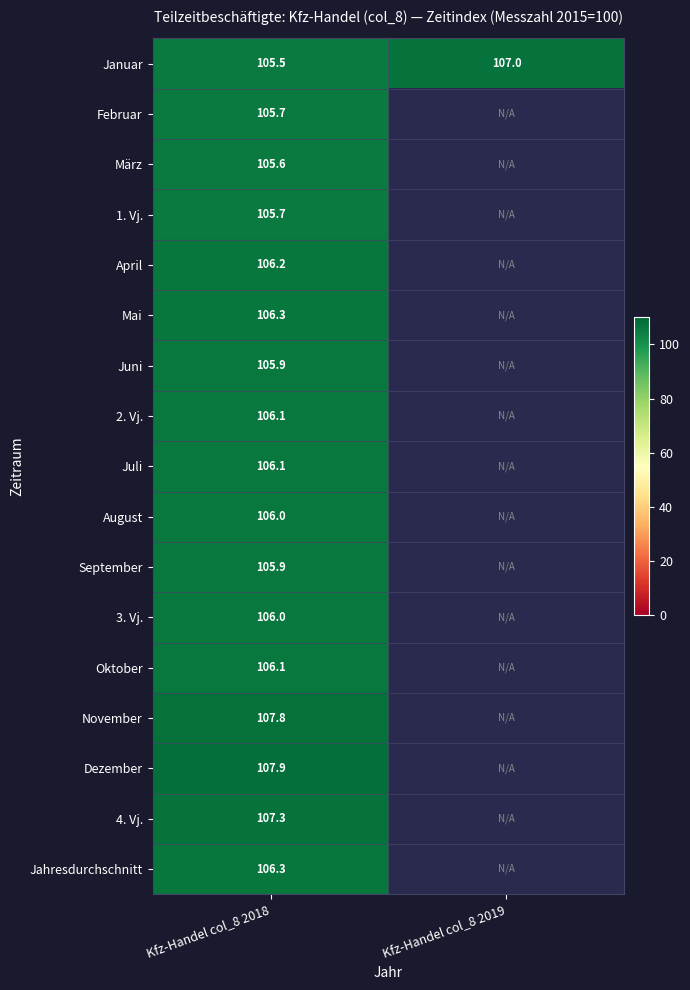

What is the highest value of the Januar series?

107.0